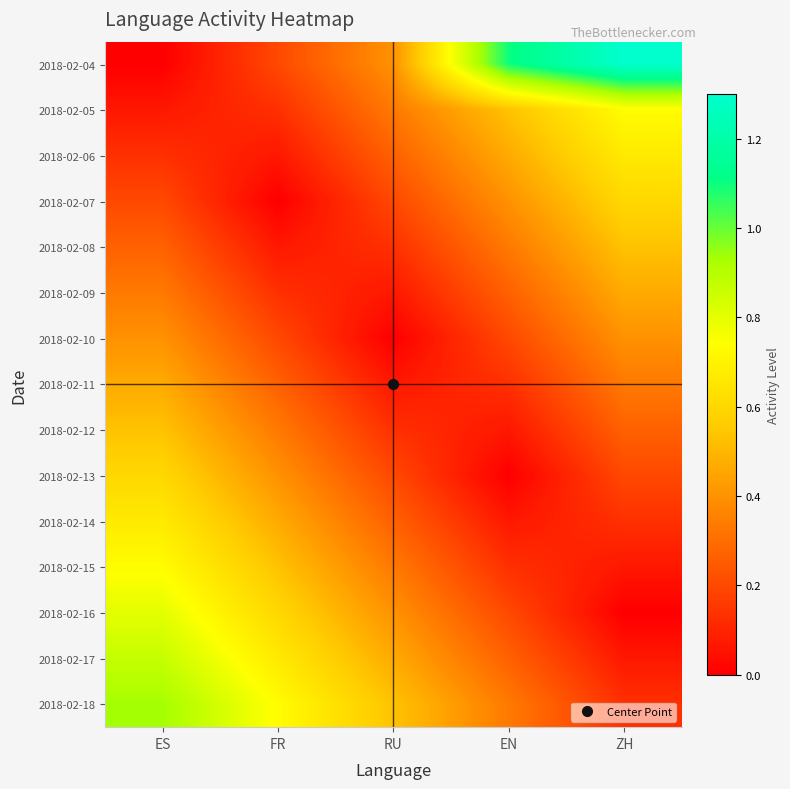

Between RU and EN, which is larger?

EN